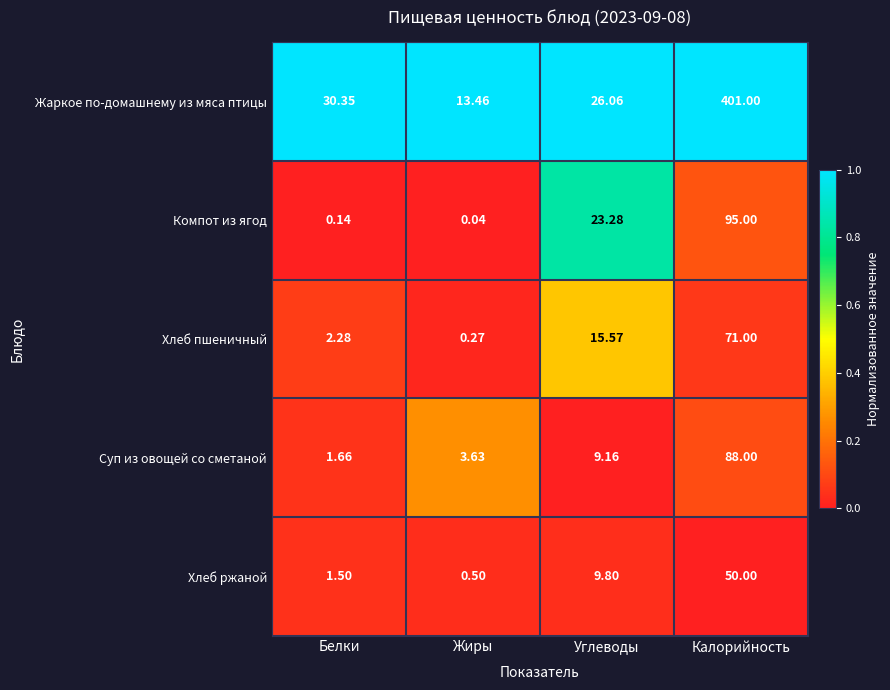

How many data points does each series have?

4